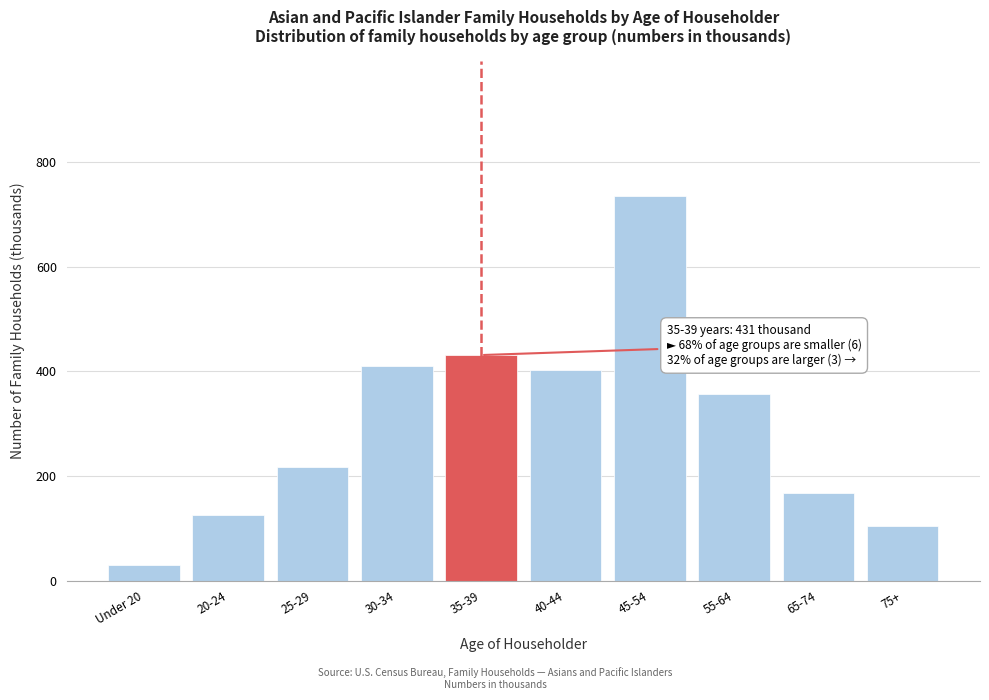

Reading left to right, extract all data points from this chart.

Under 20=30	20-24=125	25-29=218	30-34=411	35-39=431	40-44=403	45-54=735	55-64=356	65-74=168	75+=105